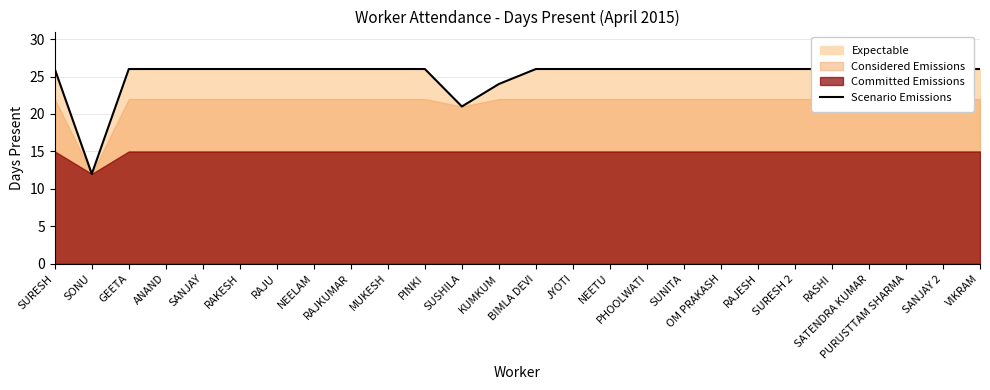

What position from the left is NEETU?

16